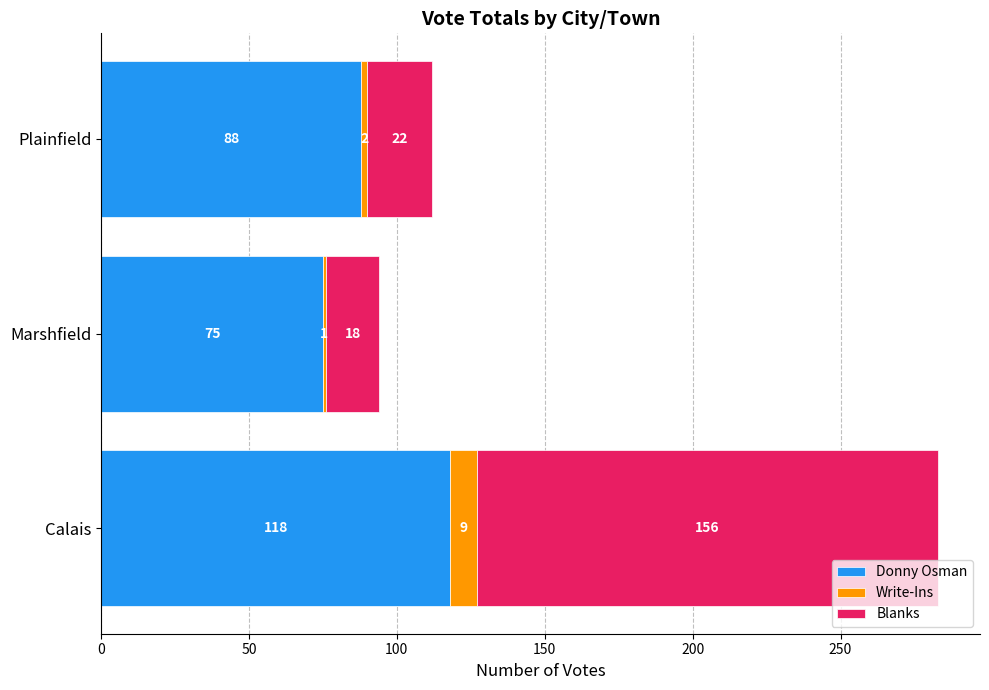

List the labels in order of Donny Osman value, smallest first.

Marshfield, Plainfield, Calais